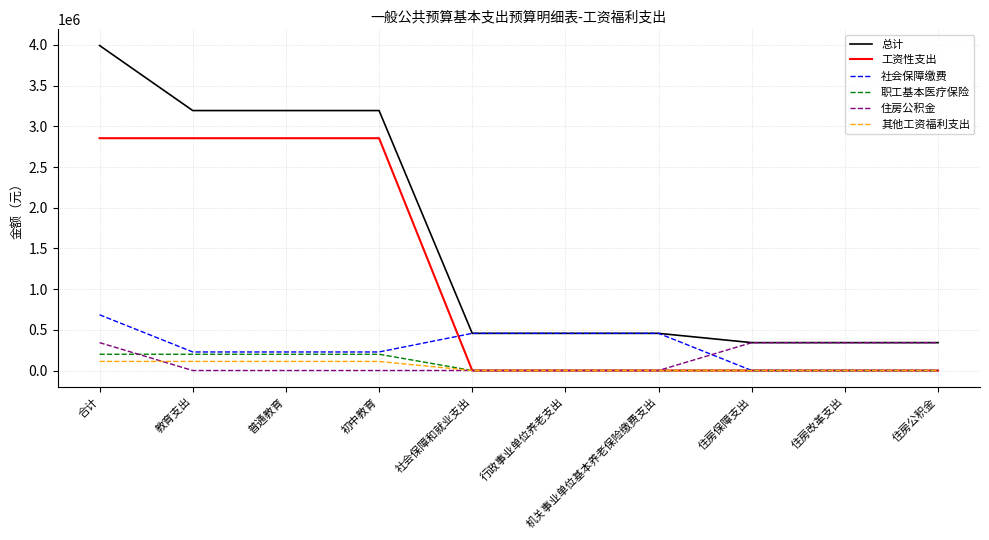

True or false: 其他工资福利支出 and 总计 intersect in this chart.

False